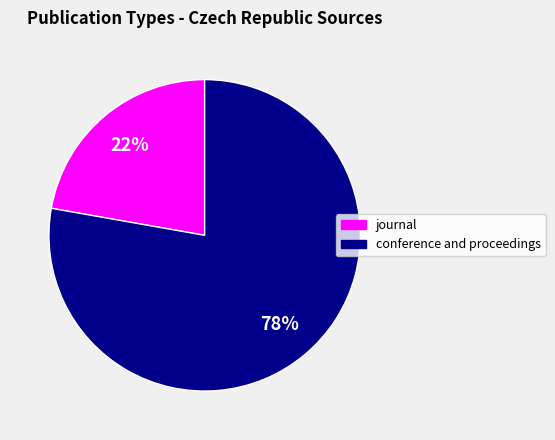

Which category accounts for the majority?

conference and proceedings